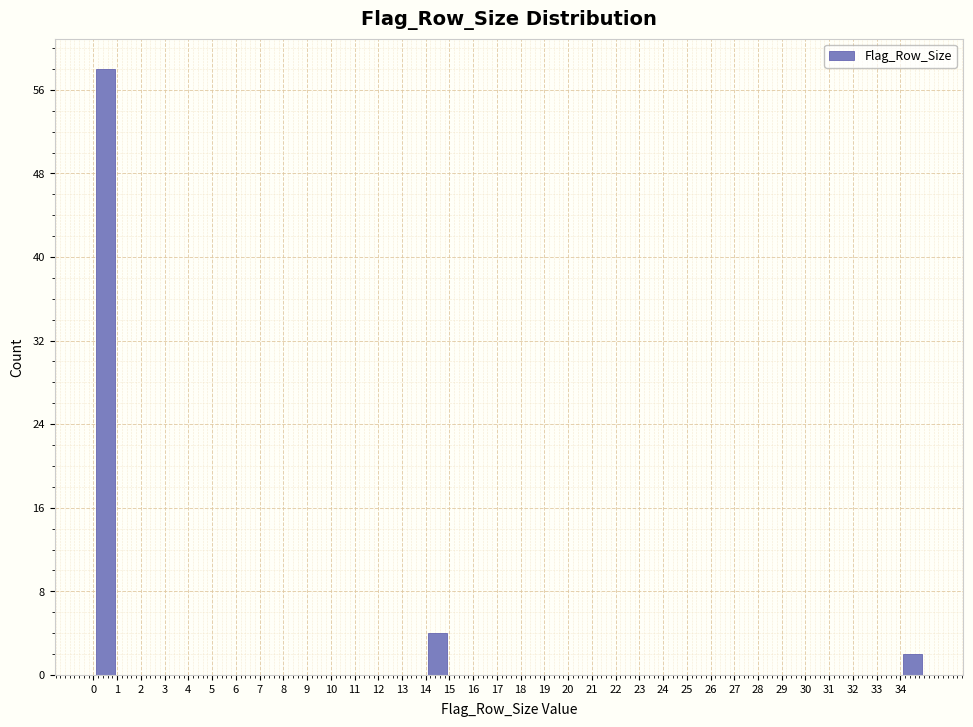

Over which range of the x-axis is the bar tallest?

0 to 1